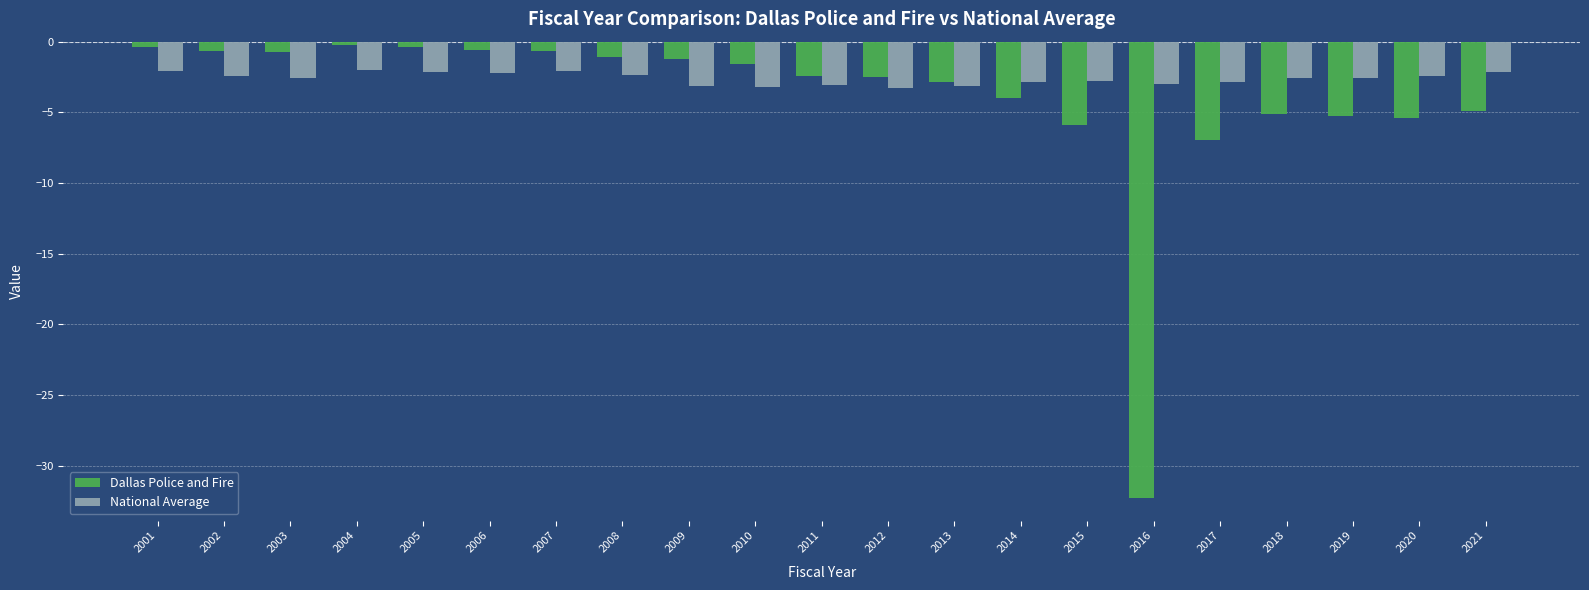

What is the value of the Dallas Police and Fire bar at the 11th from the left?

-2.4